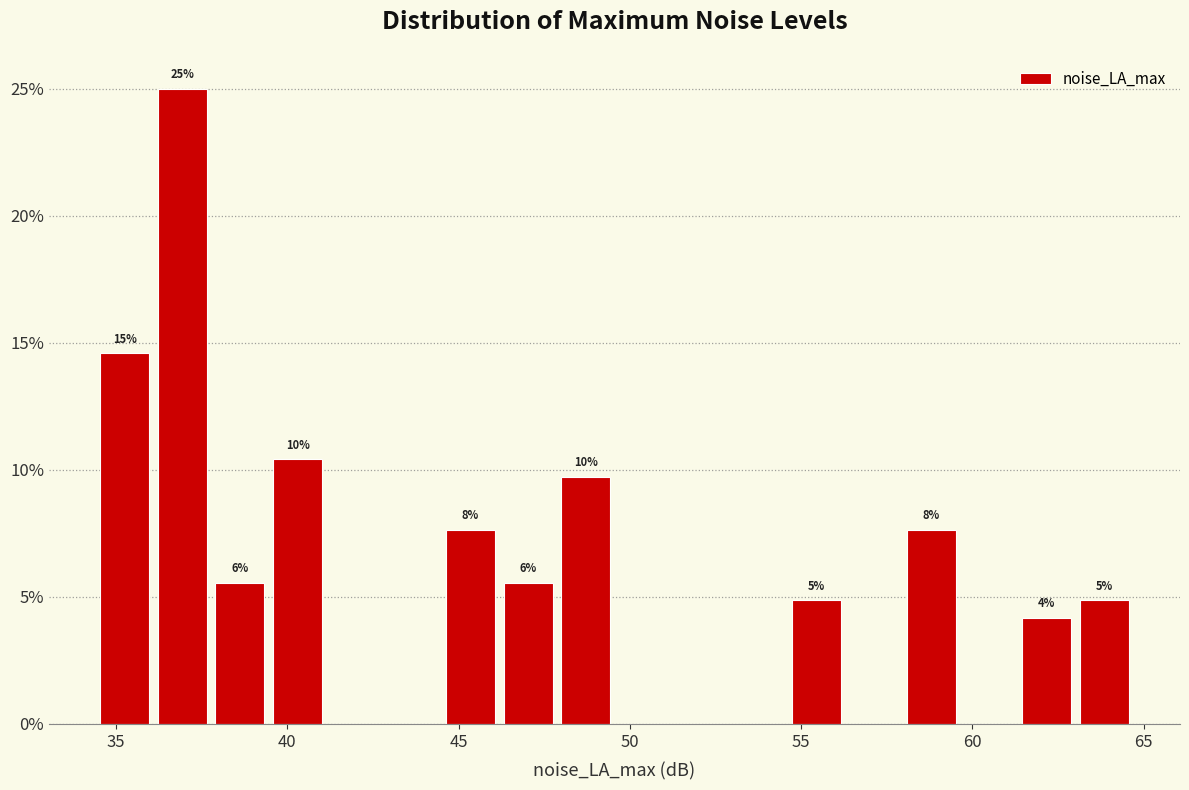

Around what value on the x-axis is the tallest bar? Give the approximate position of its centre, as read against the axis.

37.0